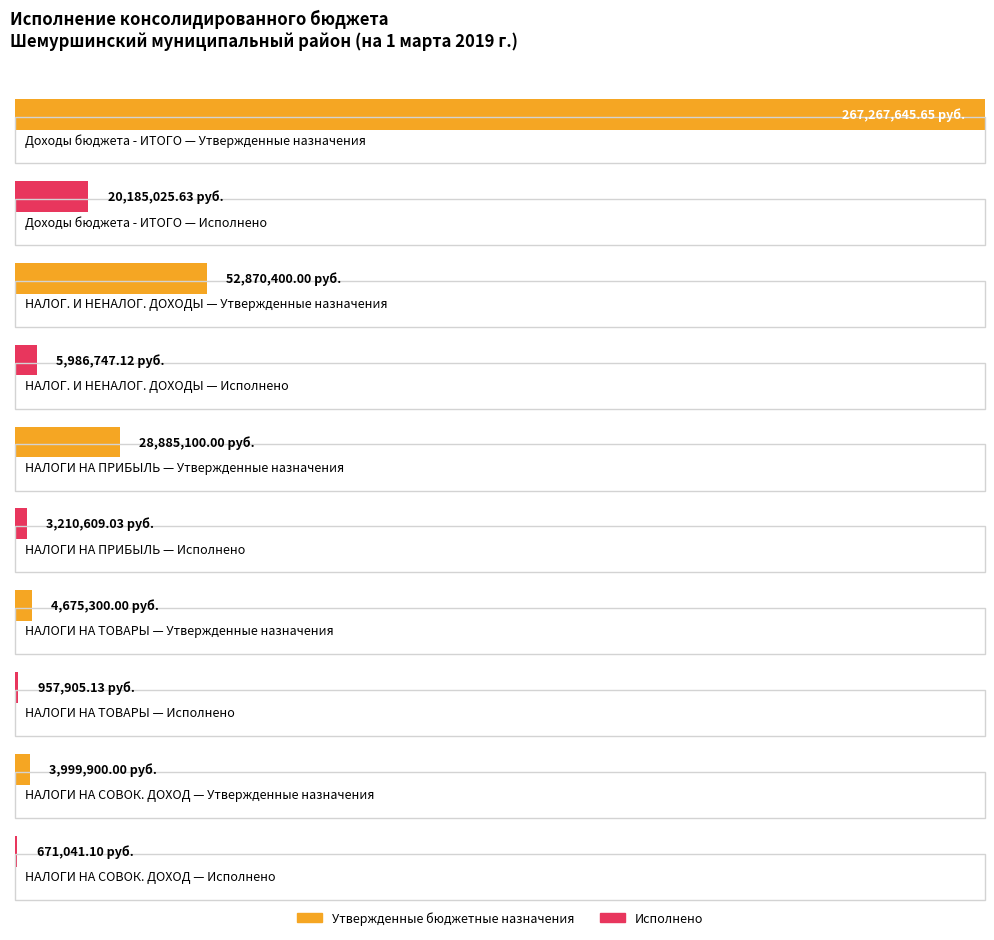

Rank the series at НАЛОГИ НА ПРИБЫЛЬ, ДОХОДЫ from lowest to highest value.

Исполнено, Утвержденные бюджетные назначения